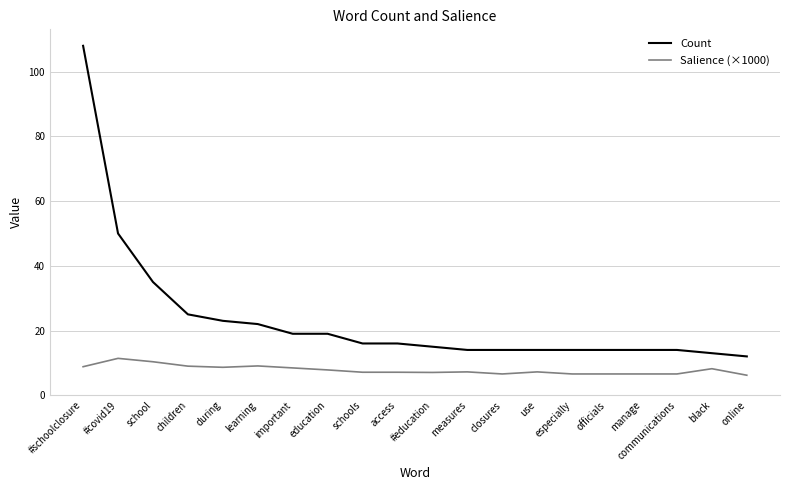

True or false: Count has a value of 14.5 at children.

False